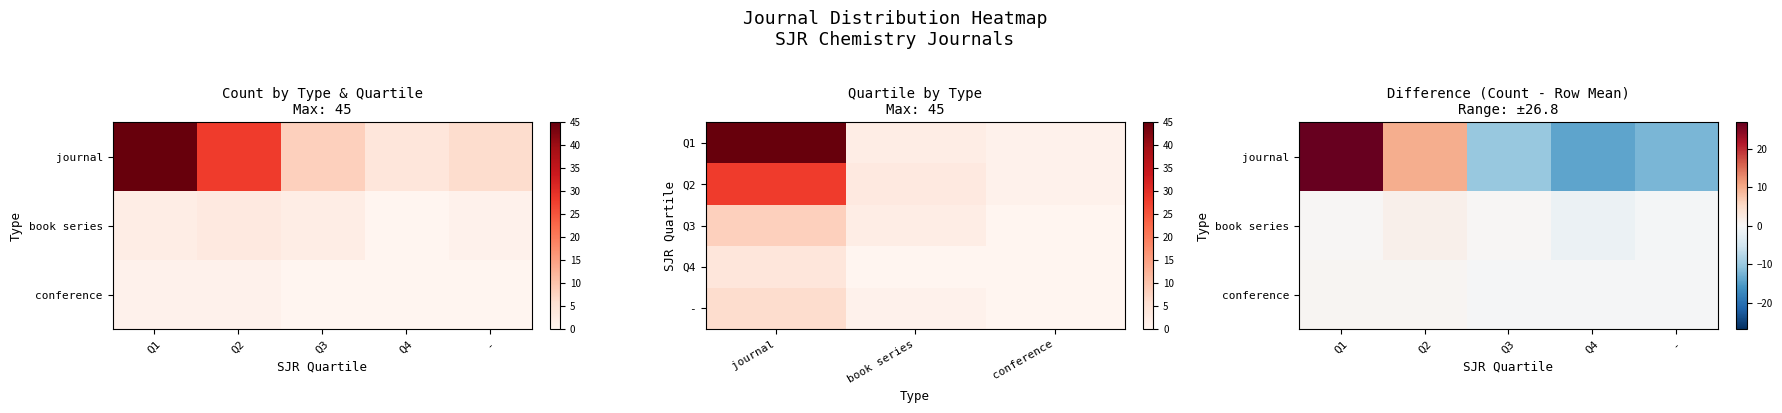

At how many categories does at least one series exceed 14?

2